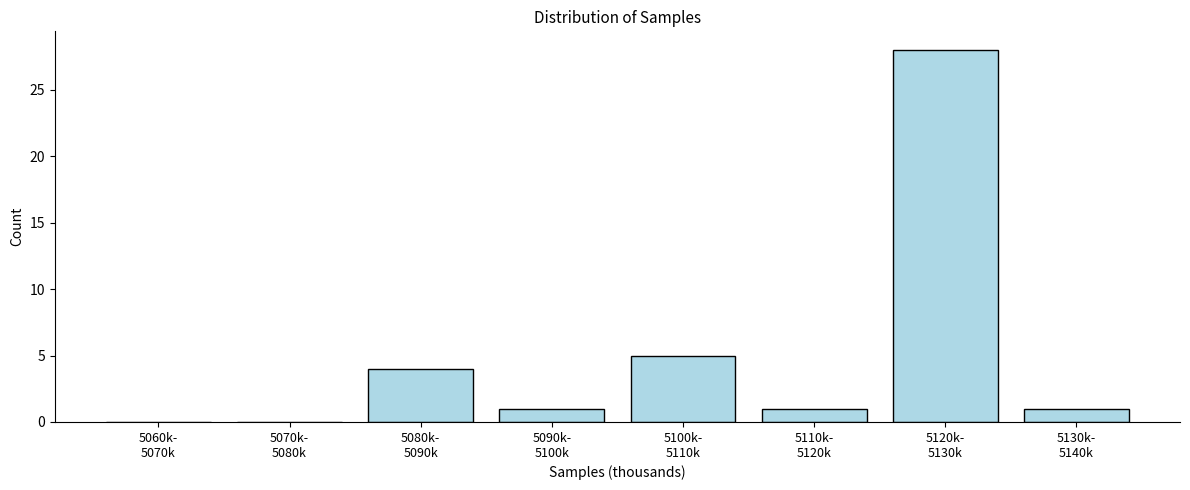

What is the sum of all values?

40